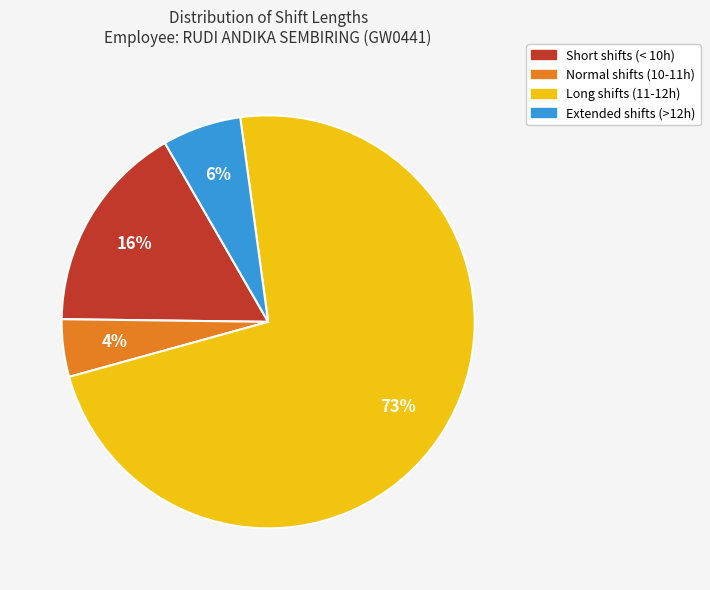

Is there any slice that represents more than half of the pie?

Yes